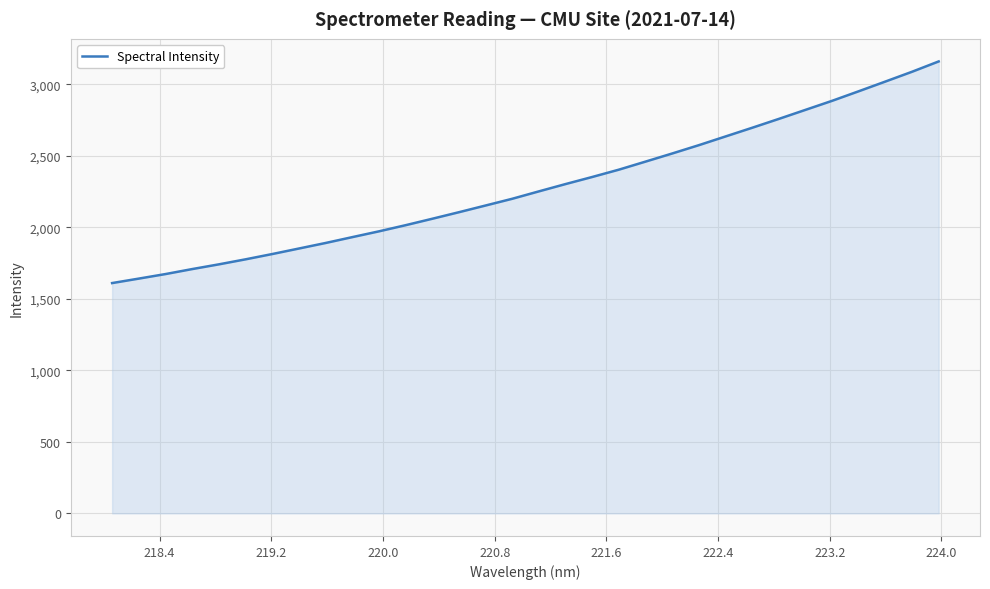

What is the greatest value displayed?

3159.5